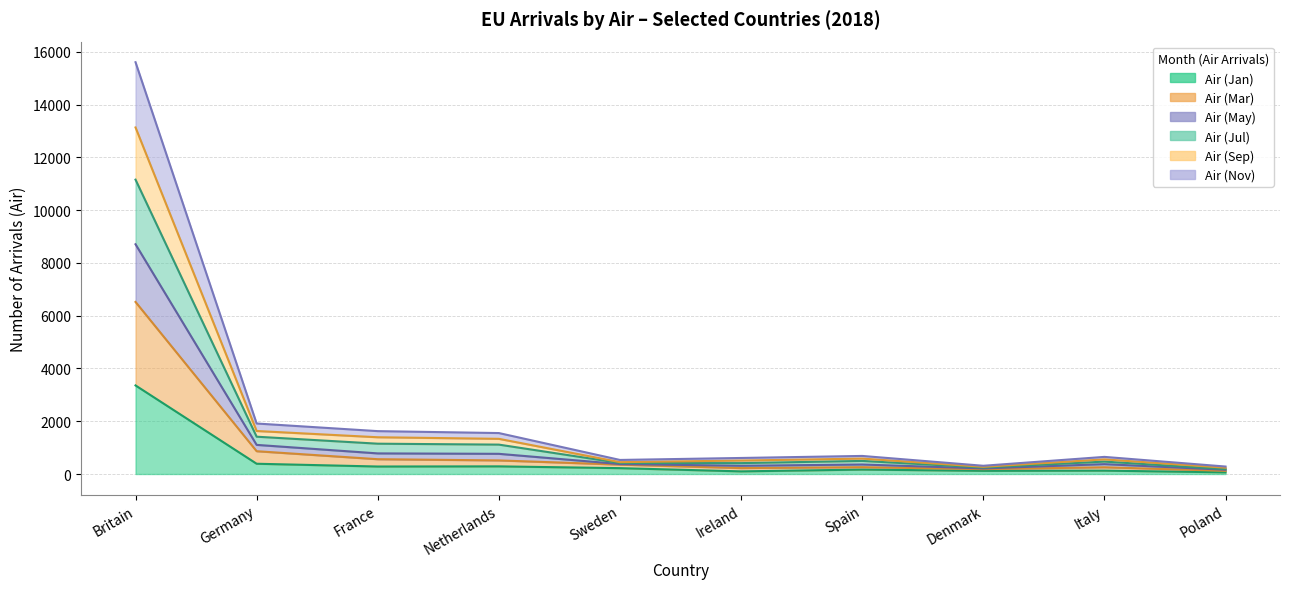

Rank the categories by Air (Mar) value from lowest to highest.

Poland, Denmark, Ireland, Italy, Spain, Sweden, Netherlands, France, Germany, Britain